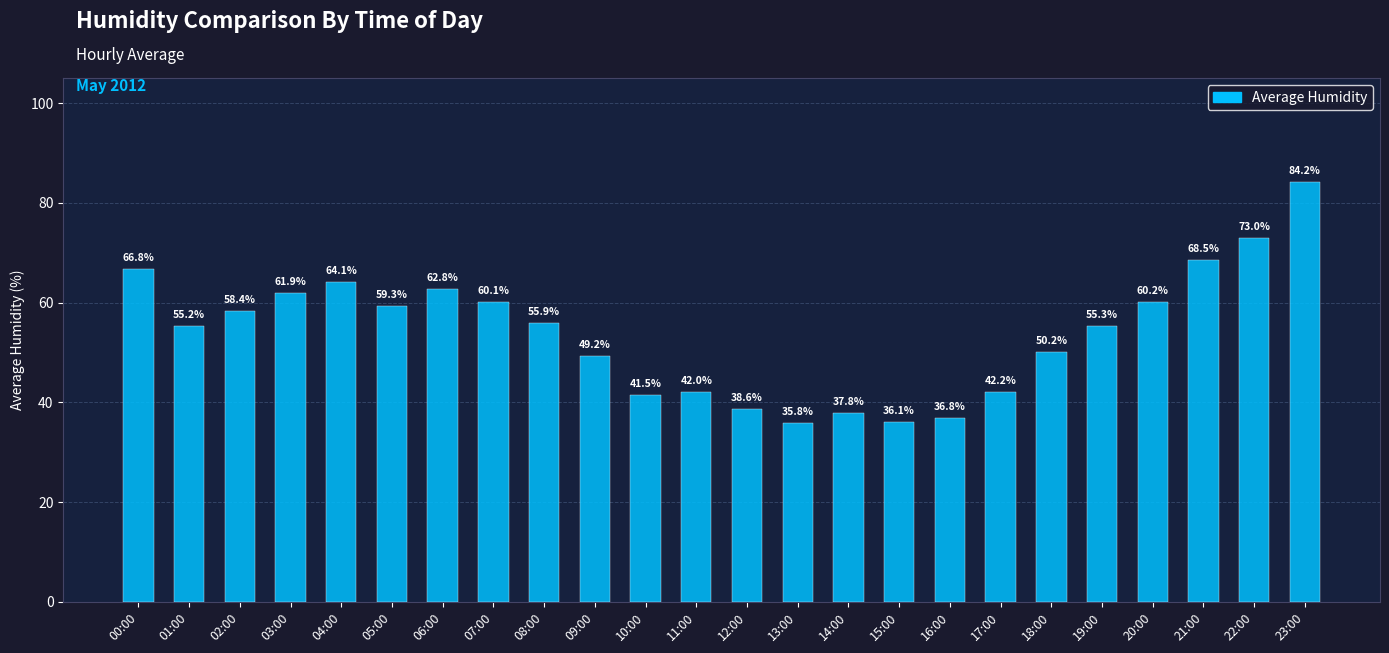

What position from the left is 17:00?

18